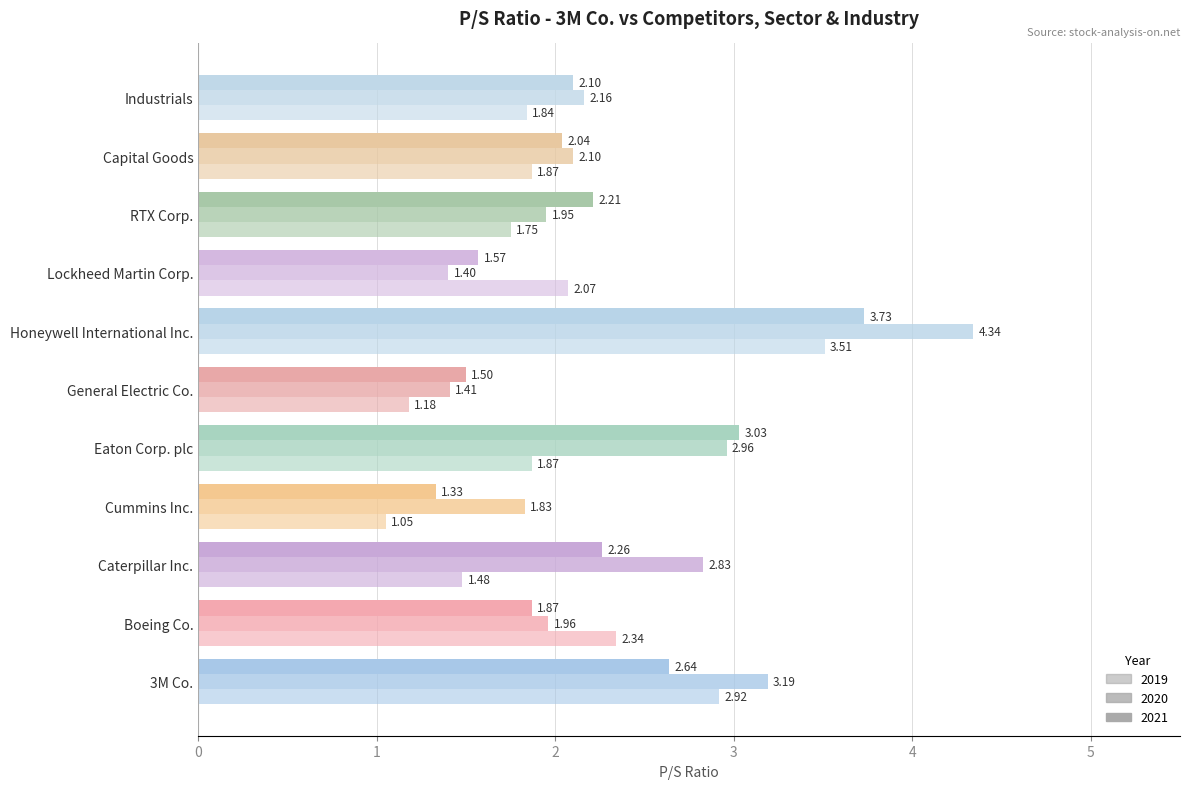

What is the total value across all series at 3M Co.?

8.8